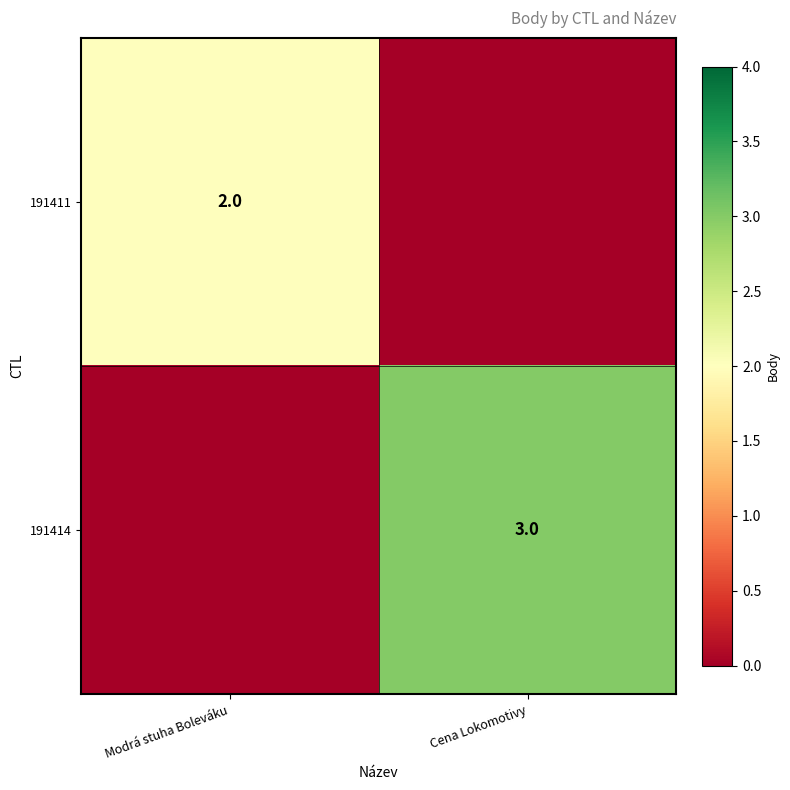

Is the value of 191414 at Cena Lokomotivy greater than the value of 191411 at Modrá stuha Boleváku?

Yes